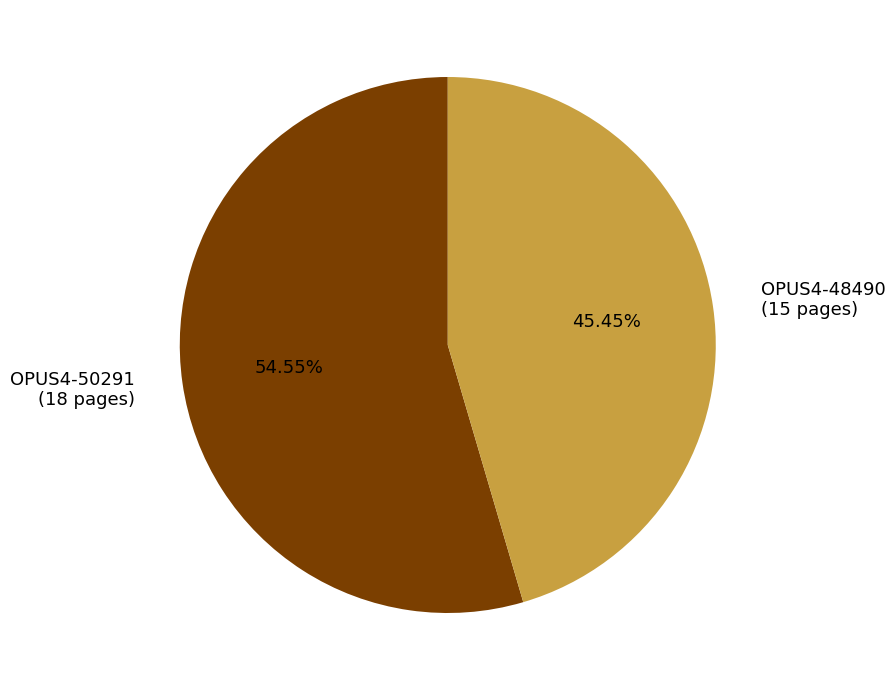

The OPUS4-48490 slice represents 52% of the pie. True or false?

False